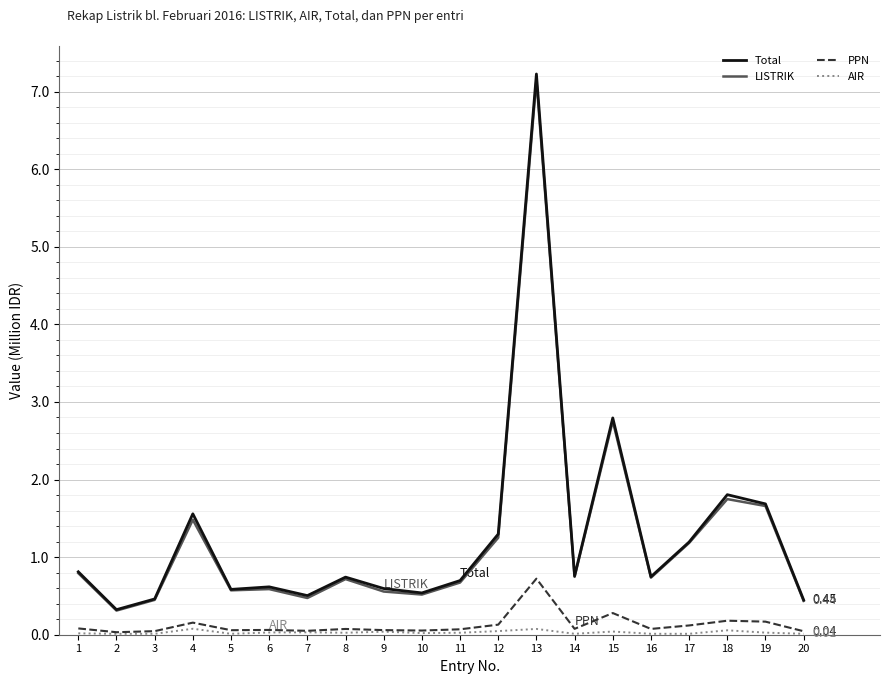

Is this an area chart (filled region under the line)?

No